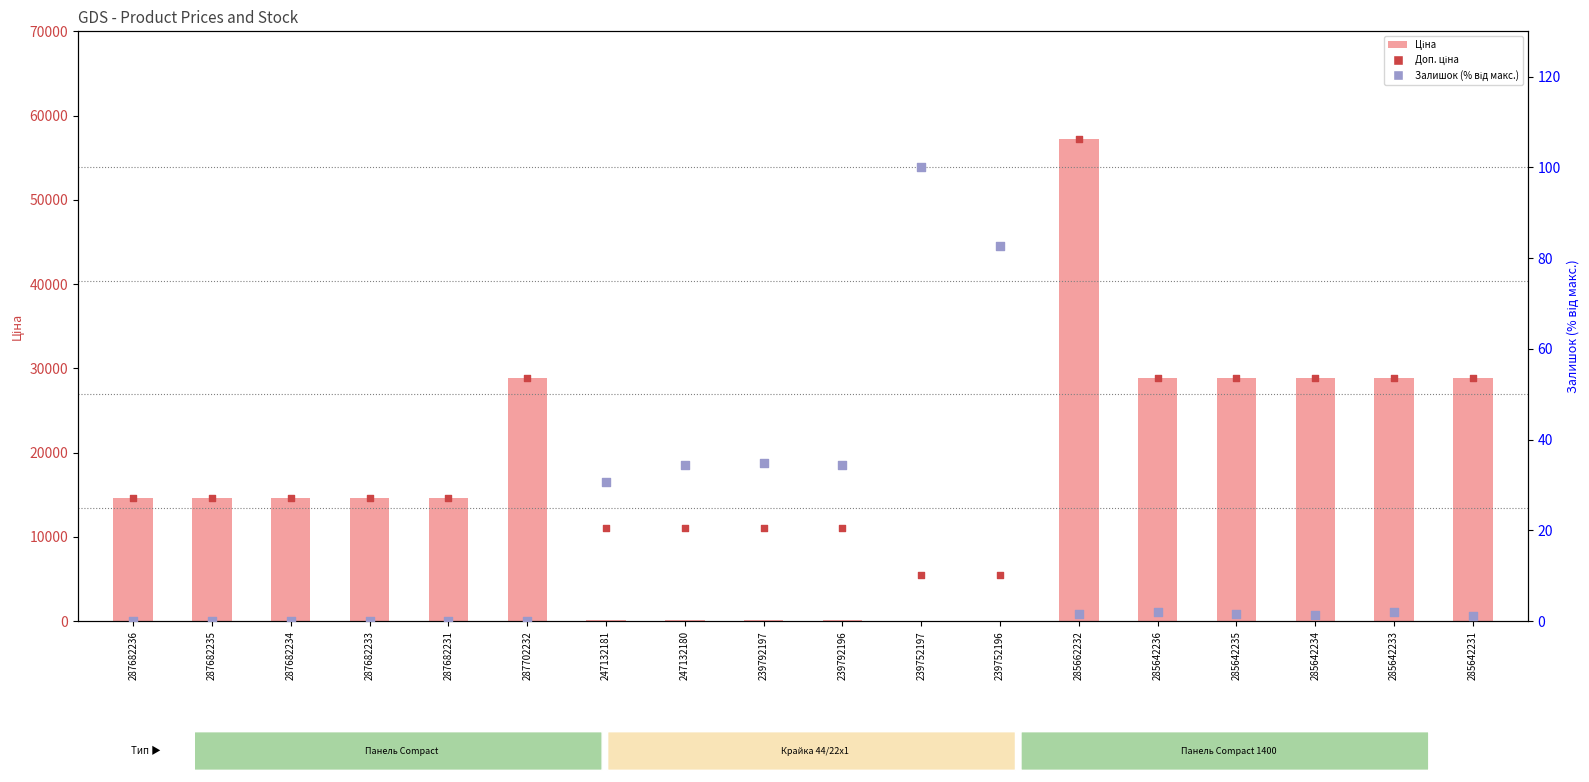

Which series reaches the maximum Y coordinate?

Ціна